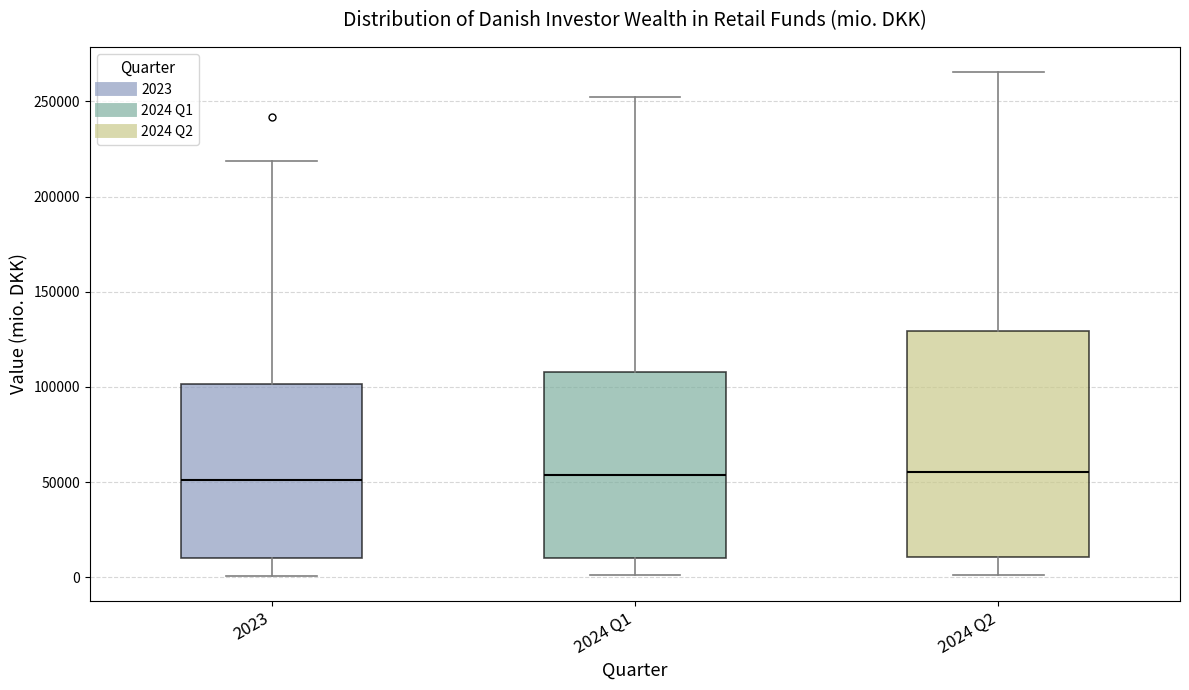

Comparing the boxes themselves (not the whiskers), which one is the tallest?

2024 Q2